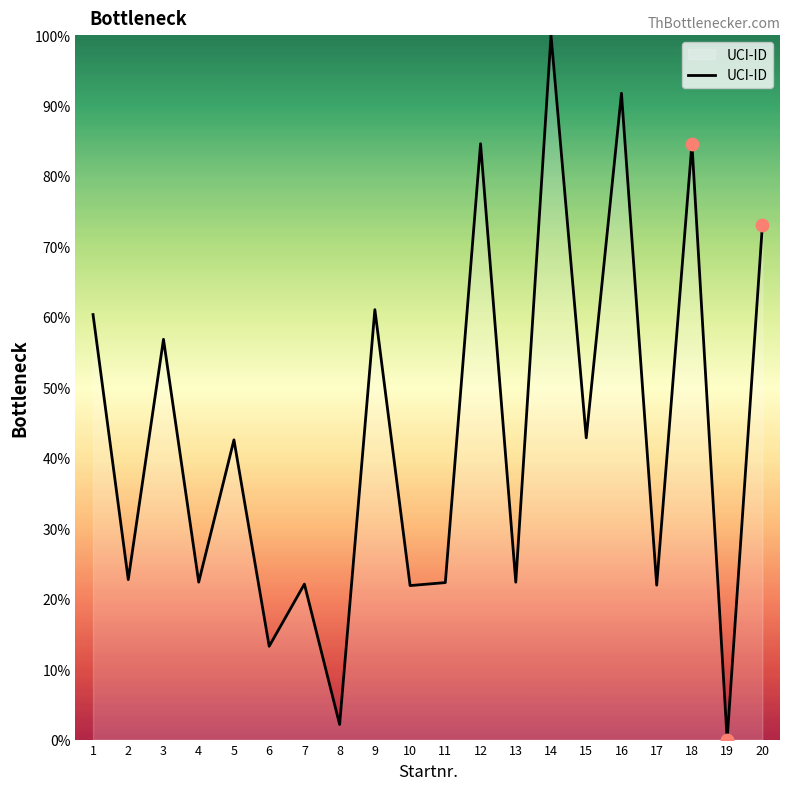

What is the change in value from 5 to 18?

+42.1